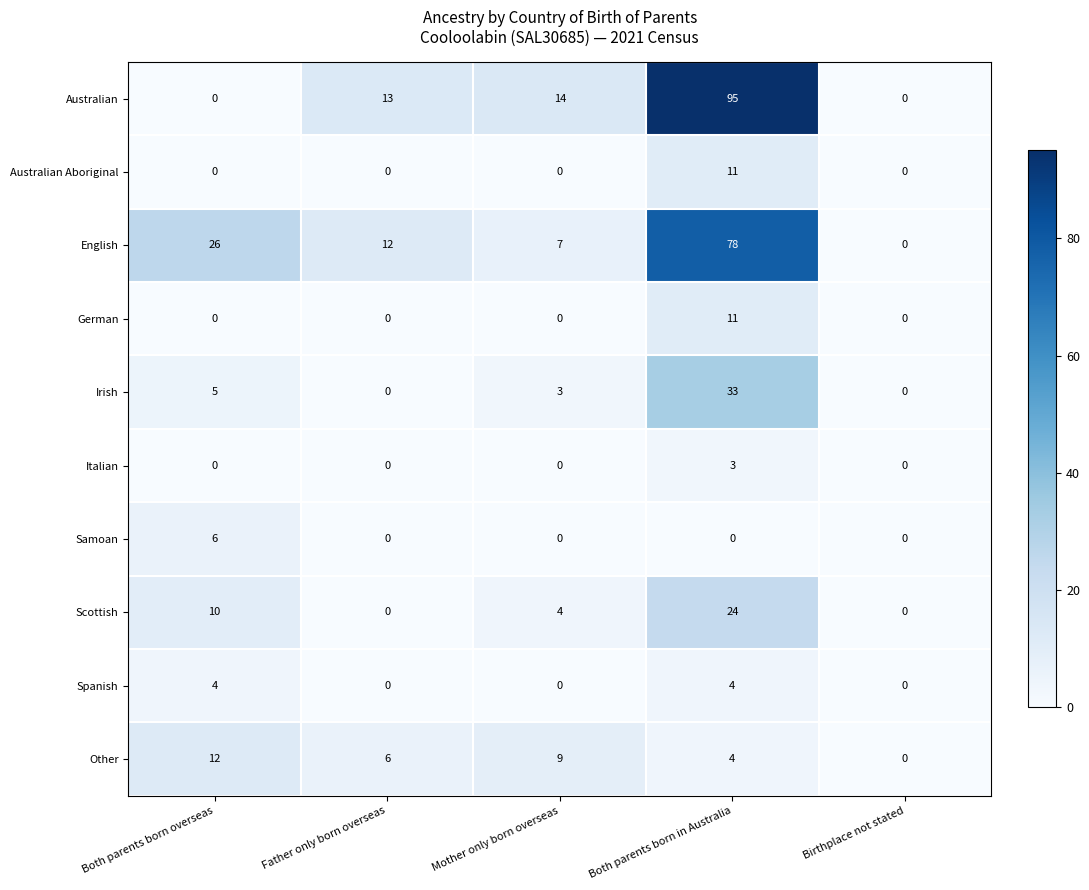

What is the difference between the maximum and second lowest values in the German series?

11